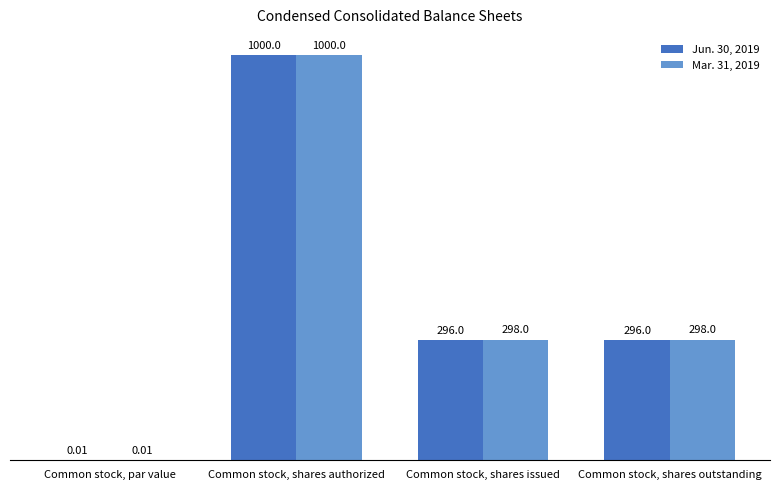

What are all the series names shown in the legend?

Jun. 30, 2019, Mar. 31, 2019